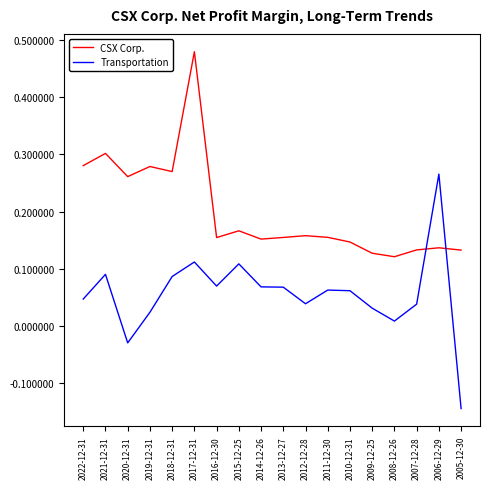

What position from the left is 2022-12-31?

1